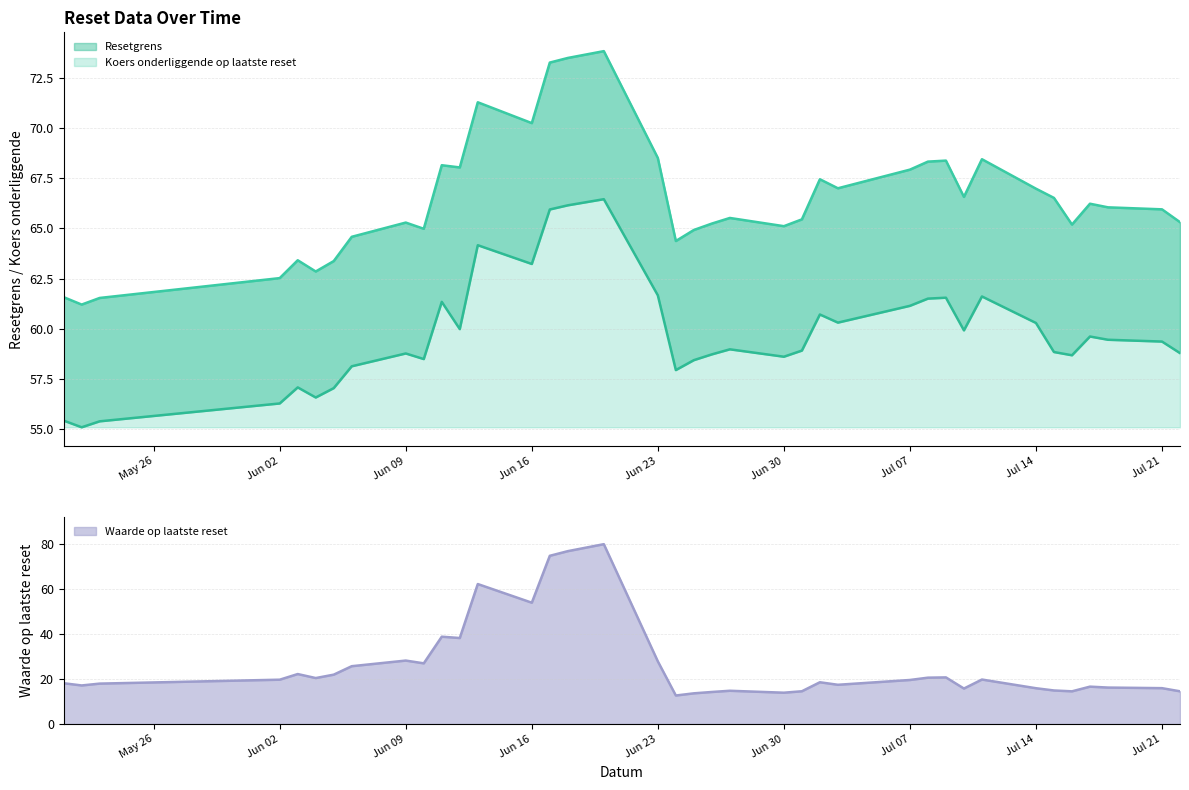

True or false: Koers onderliggende op laatste reset has more than 1 interior local peaks.

True